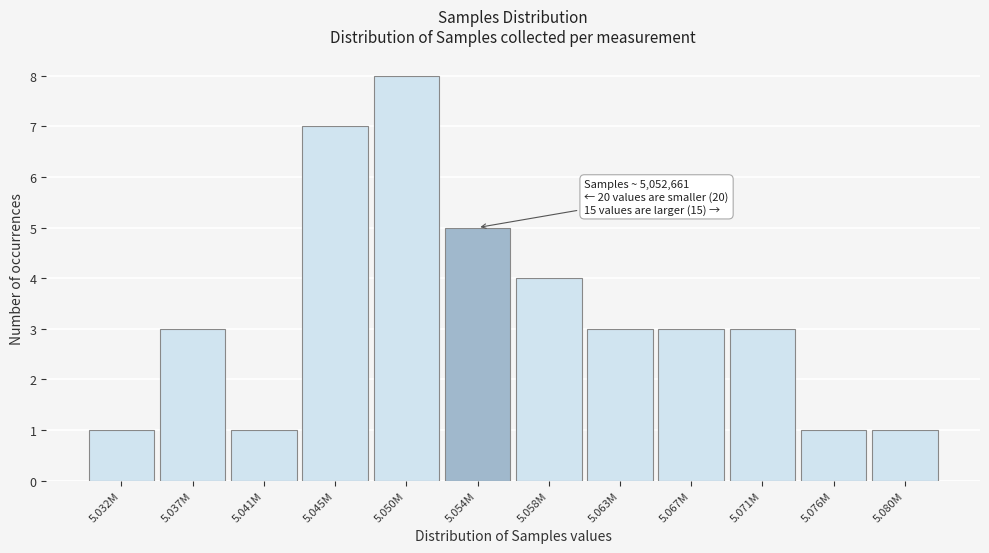

Reading left to right, list all the values displayed in this chart.

5.032M=1	5.037M=3	5.041M=1	5.045M=7	5.050M=8	5.054M=5	5.058M=4	5.063M=3	5.067M=3	5.071M=3	5.076M=1	5.080M=1